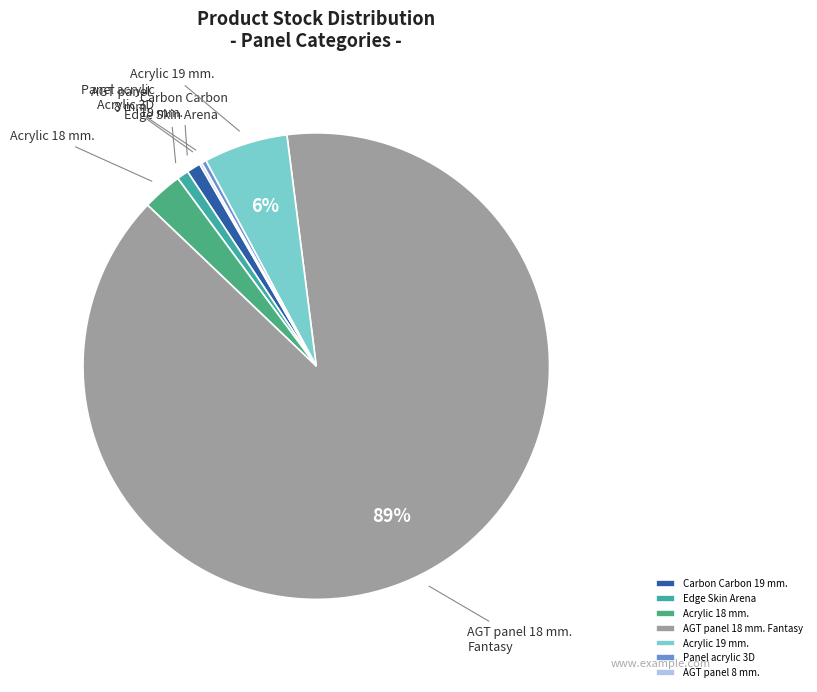

Combined, do Panel acrylic 3D and AGT panel 8 mm. account for over 50%?

No